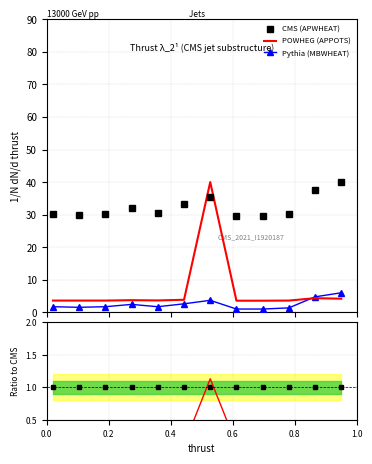

True or false: Pythia (MBWHEAT) and CMS (APWHEAT) intersect in this chart.

False